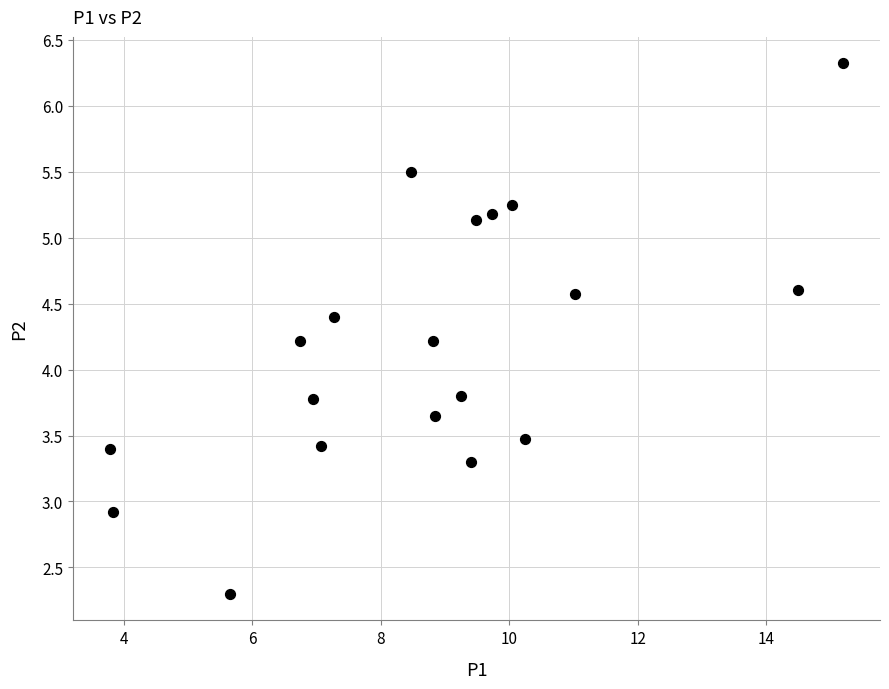

What is the range of Y values (max minus min)?

4.0